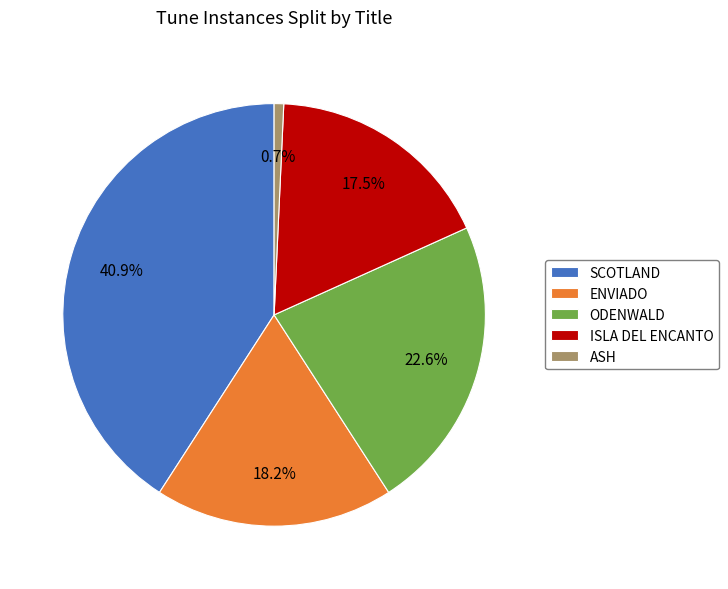

How many slices are in this pie chart?

5